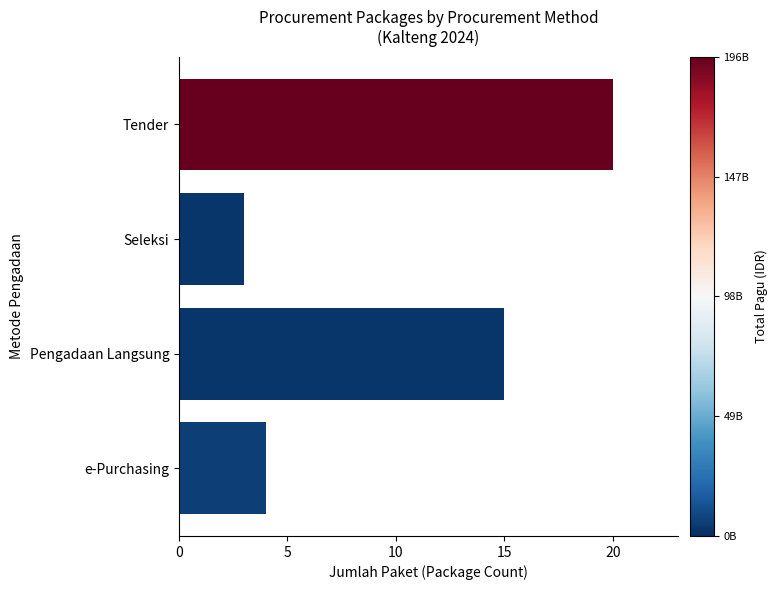

How many bars are there in total?

4